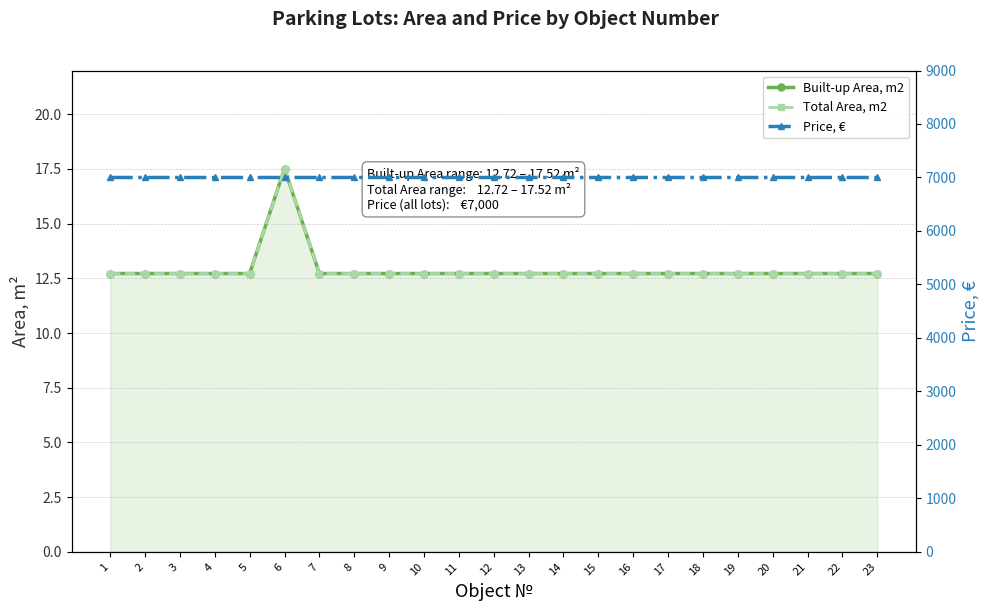

Which label corresponds to the smallest value in the chart?

1